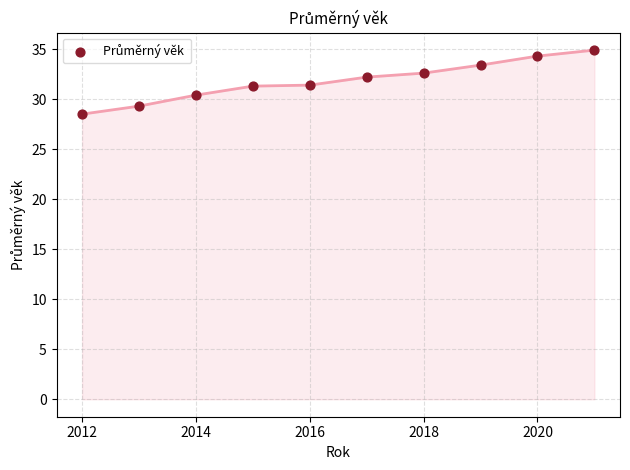

What is the average Y value?

31.8